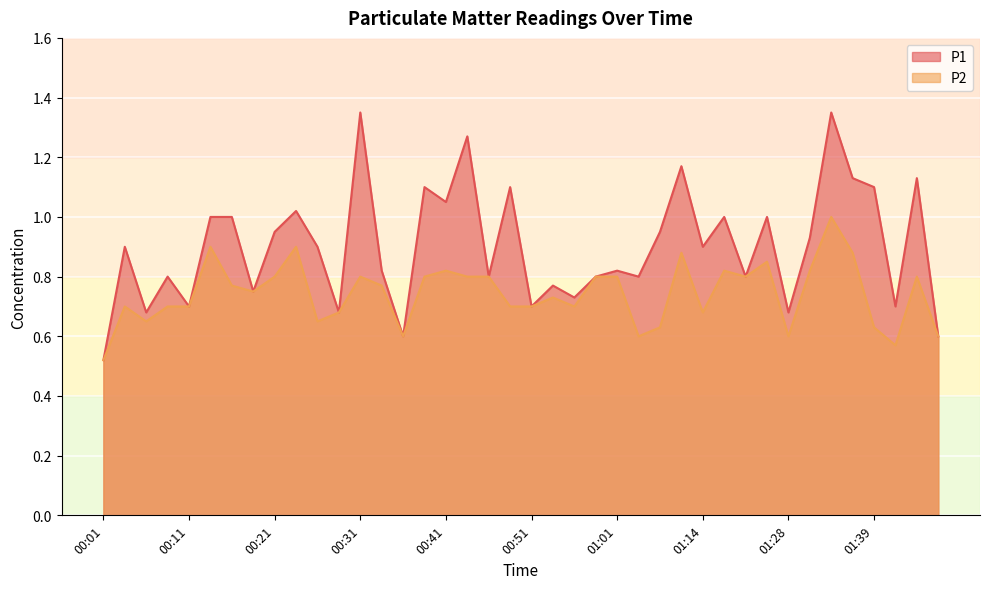

Which series has the largest total across all categories?

P1